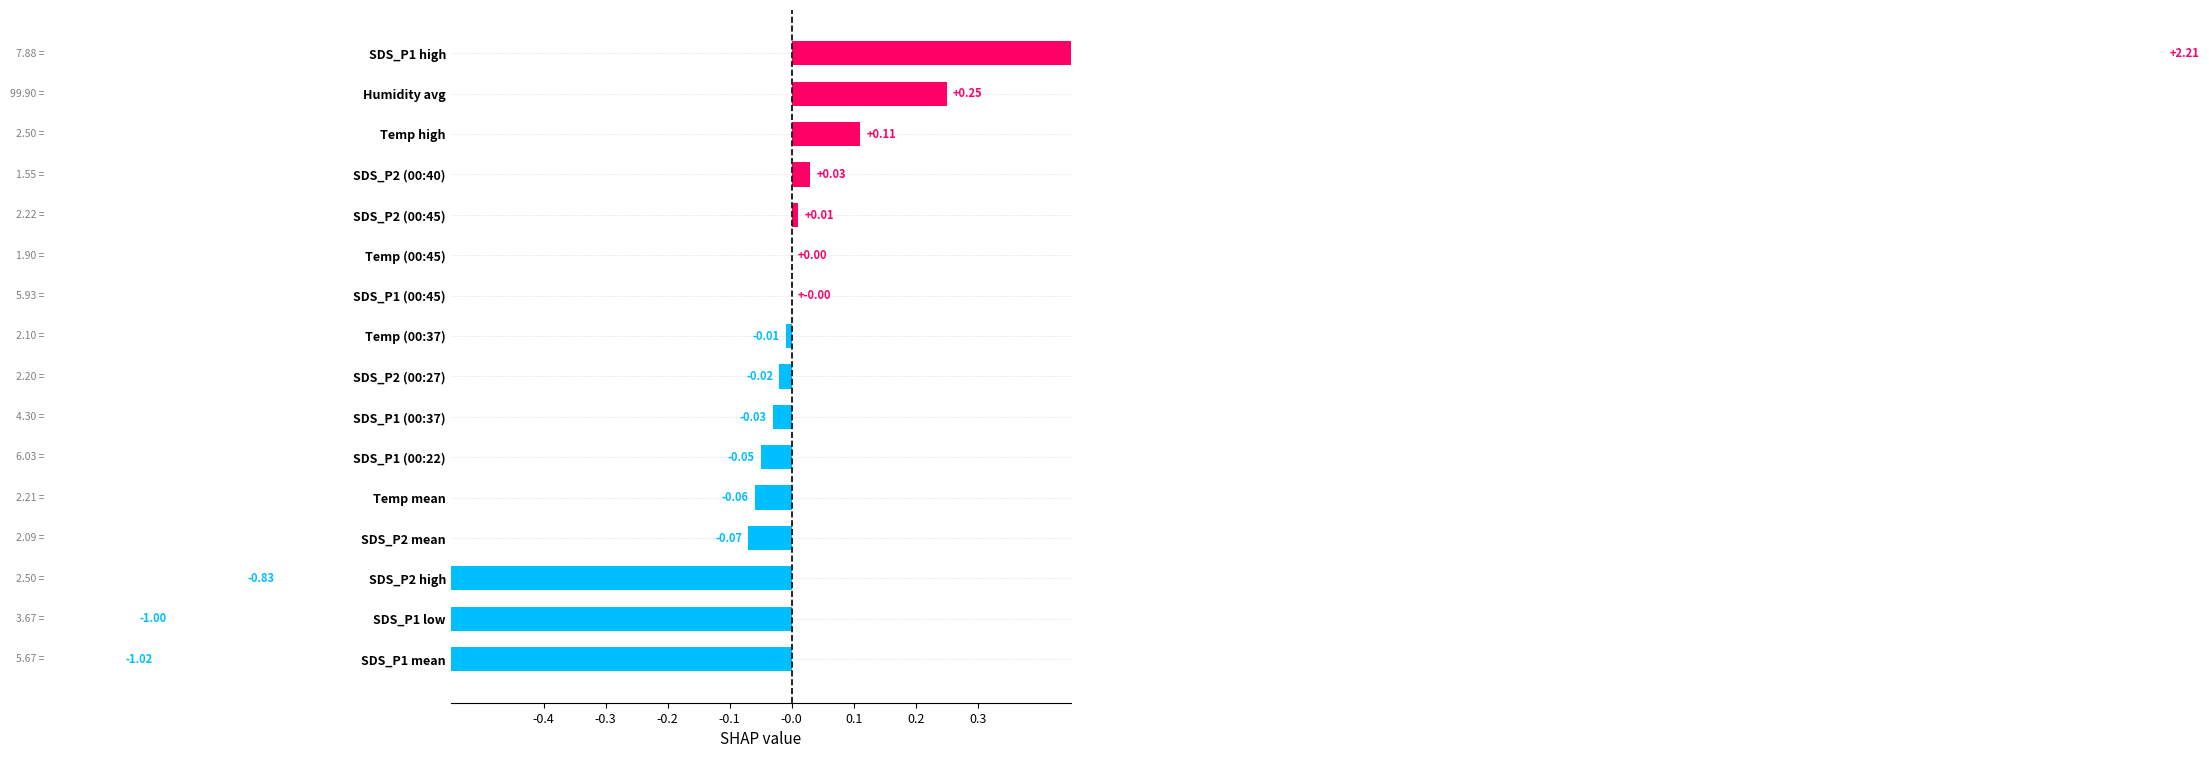

What position from the right is Temp mean?

12